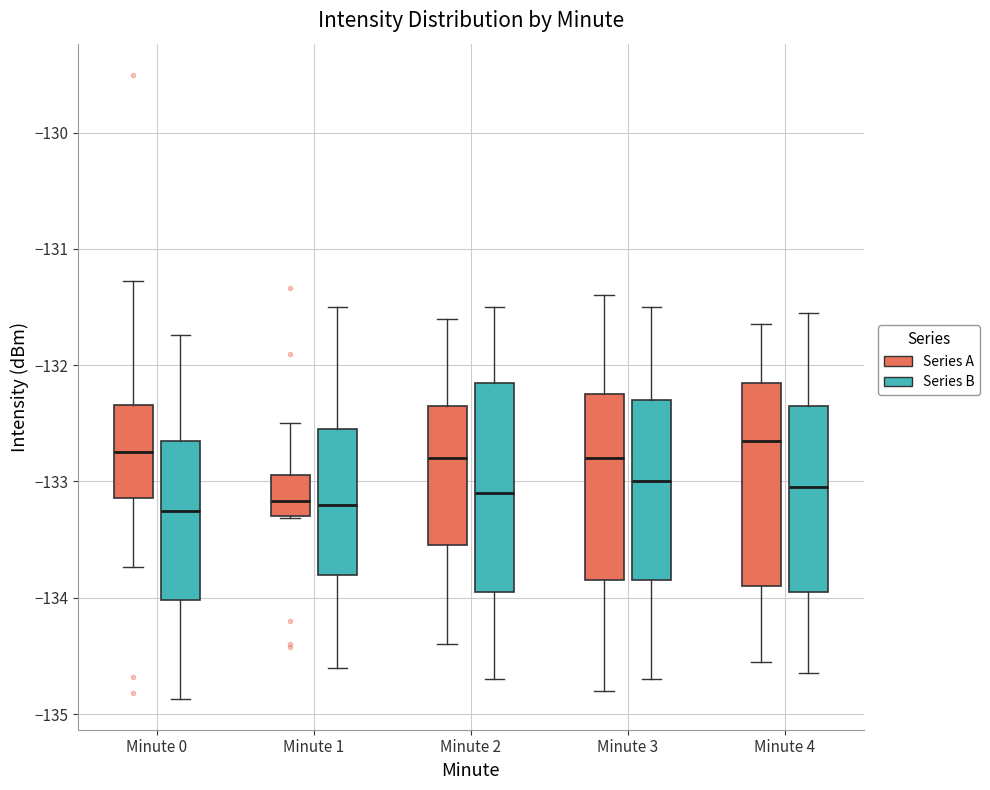

Where is the lower edge of the box for Minute 4 (Series B) on the y-axis? The values are not printed on the chart, so give them approximately, as read against the axis.

-133.9